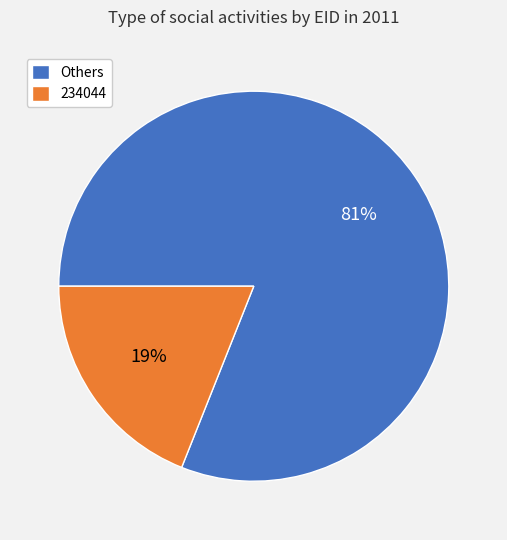

Is there any slice that represents more than half of the pie?

Yes